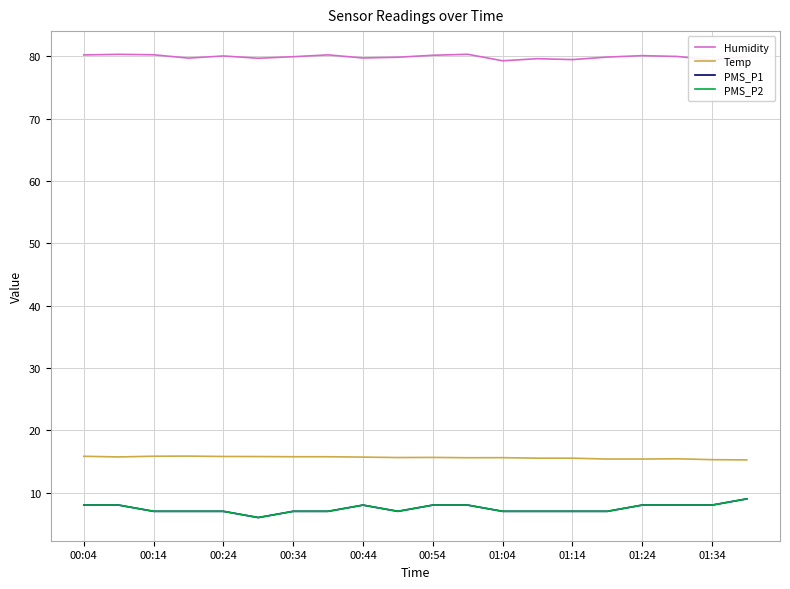

At how many categories does at least one series exceed 6?

20